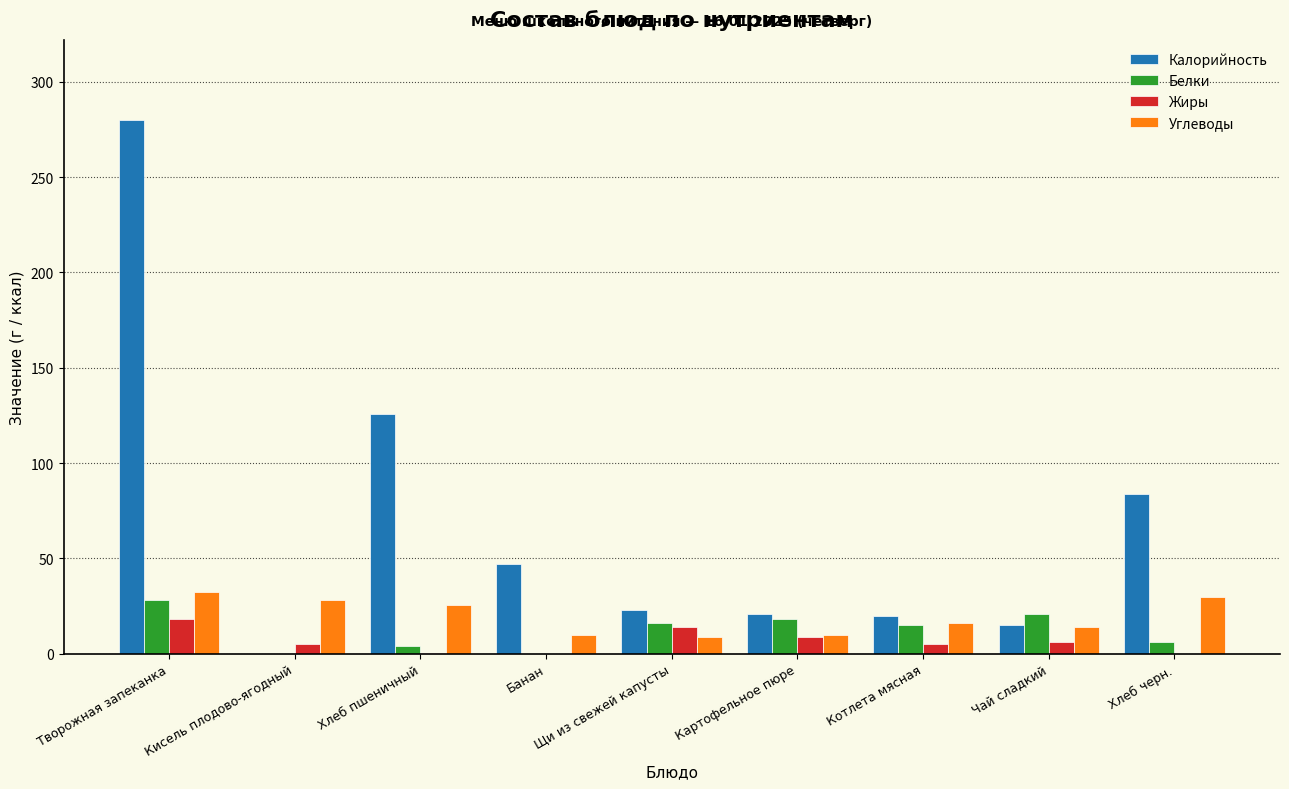

Count the number of categories in the chart.

9